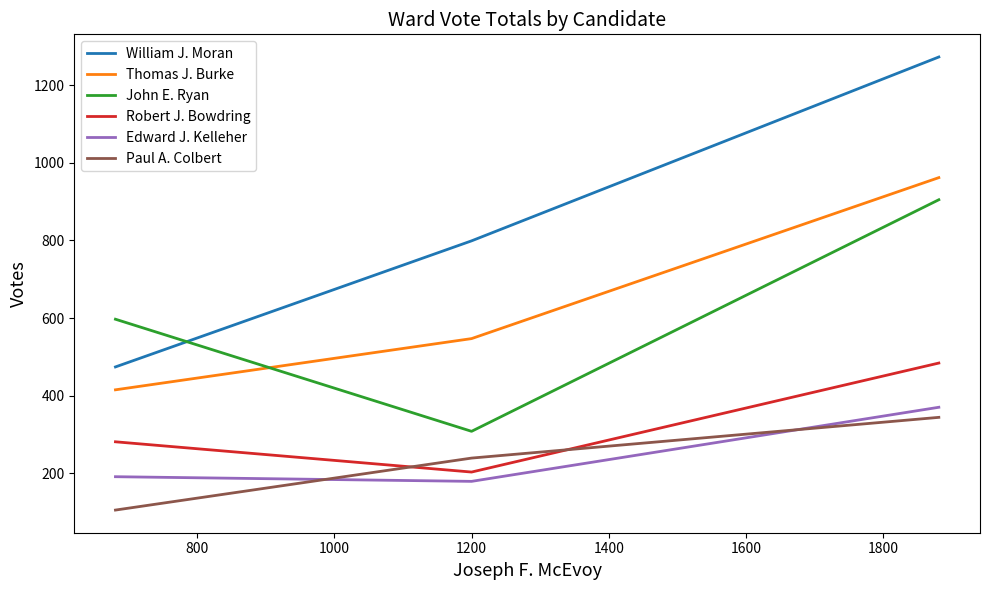

What is the greatest value displayed?

1273